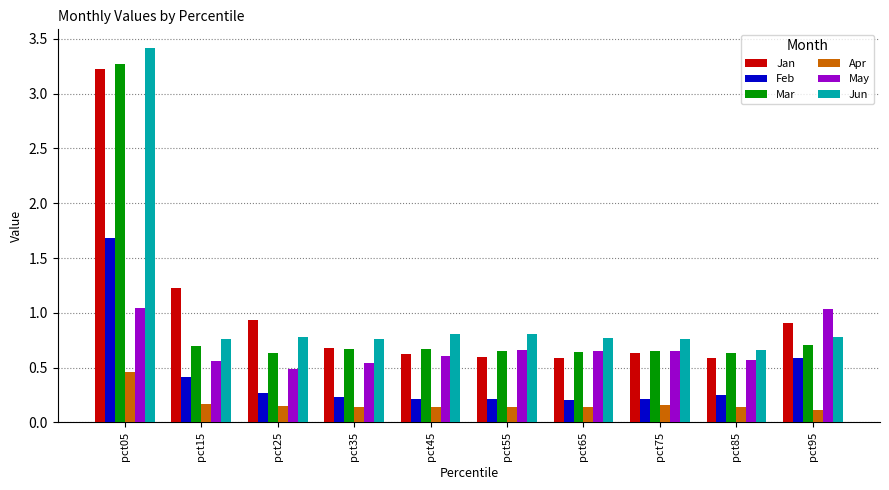

What are all the series names shown in the legend?

Jan, Feb, Mar, Apr, May, Jun